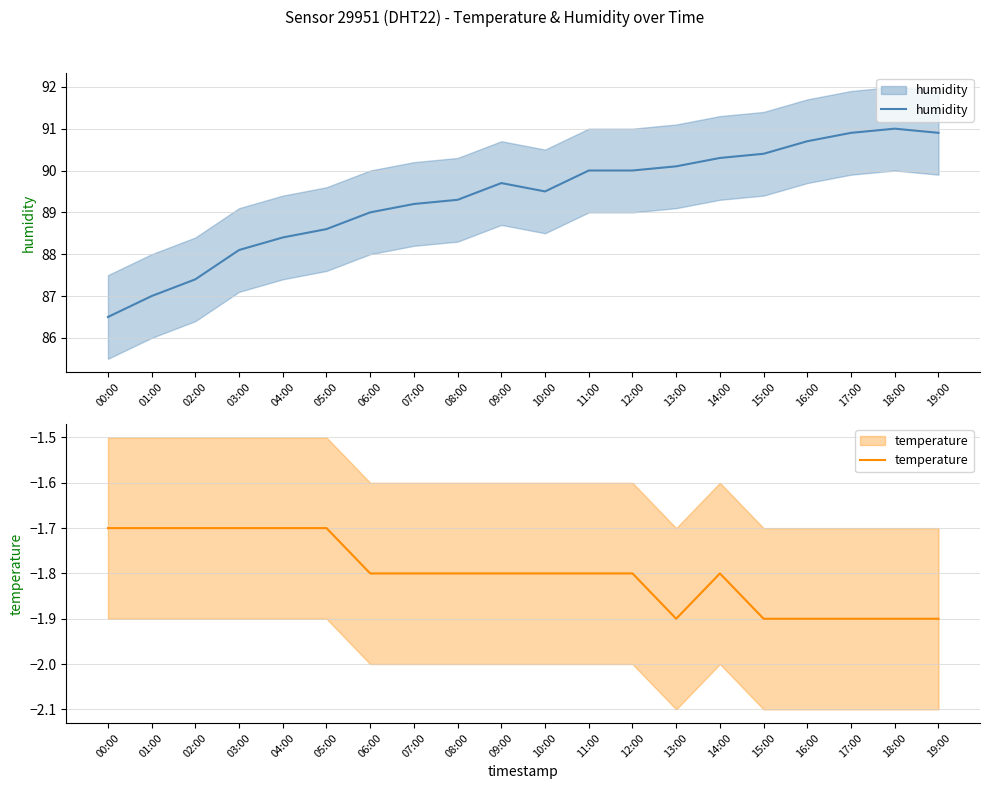

True or false: humidity has a value of 90.0 at 11:00.

True